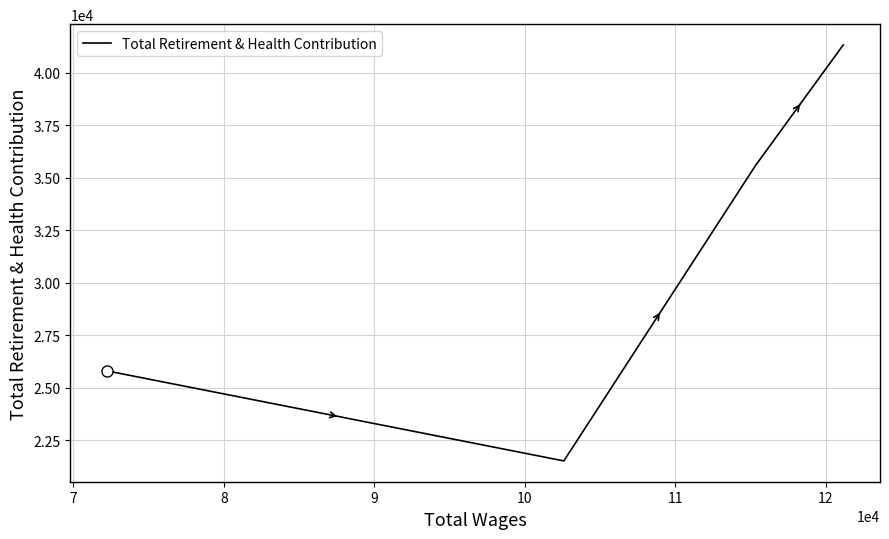

How many interior local valleys (lower than both neighbors) does the data have?

1